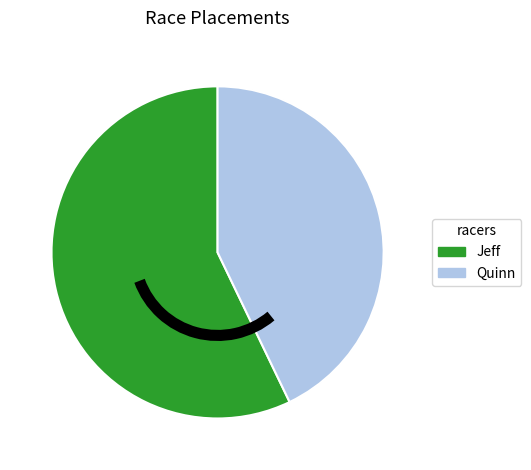

Is it true that Jeff is 72% of the pie?

False